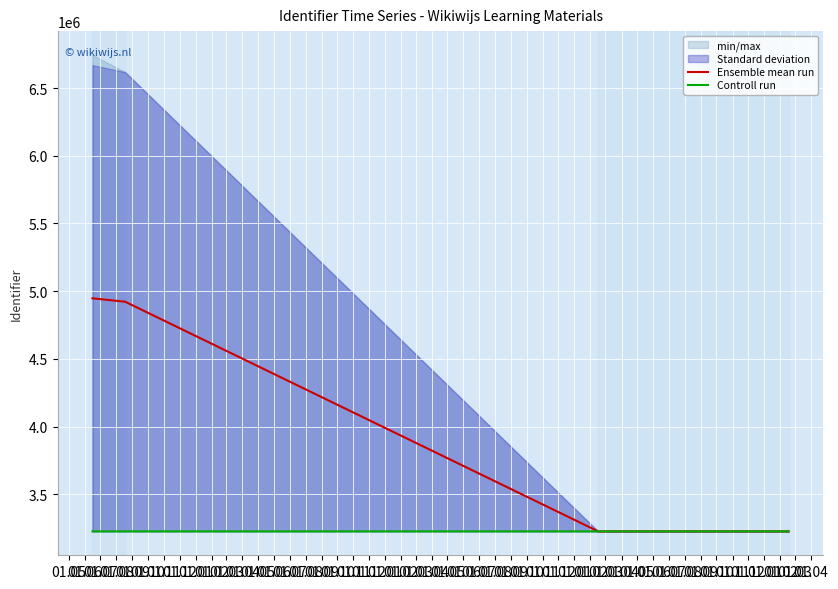

How many data points in Controll run are less than 3227220?

2